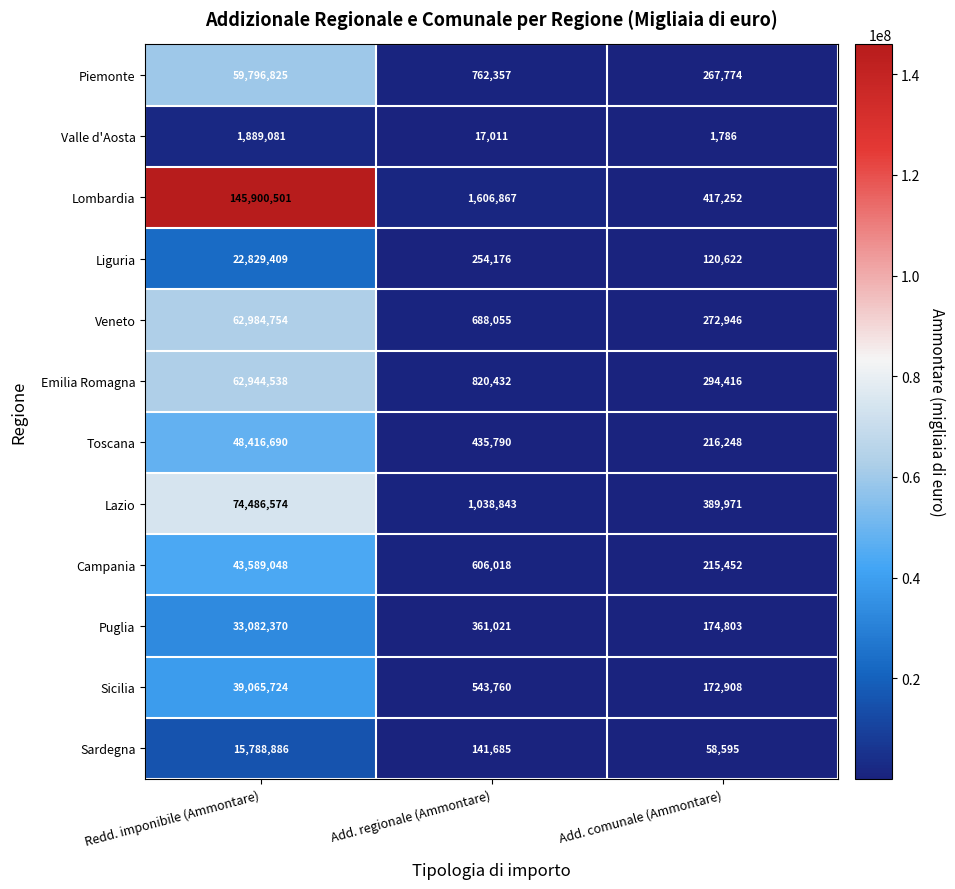

At how many categories does at least one series exceed 67531861?

1